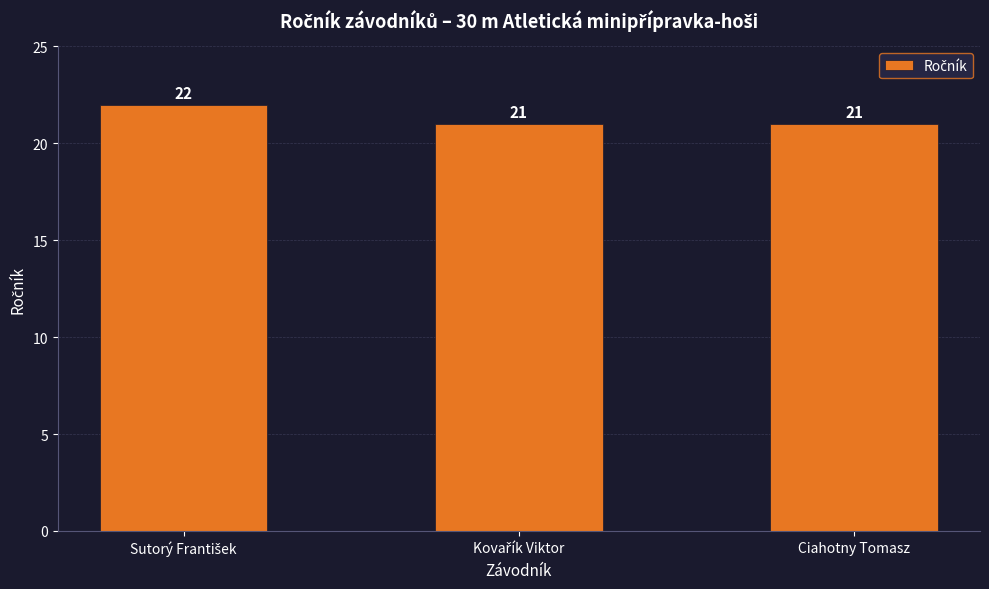

Reading left to right, transcribe all the data shown in this chart.

22	21	21